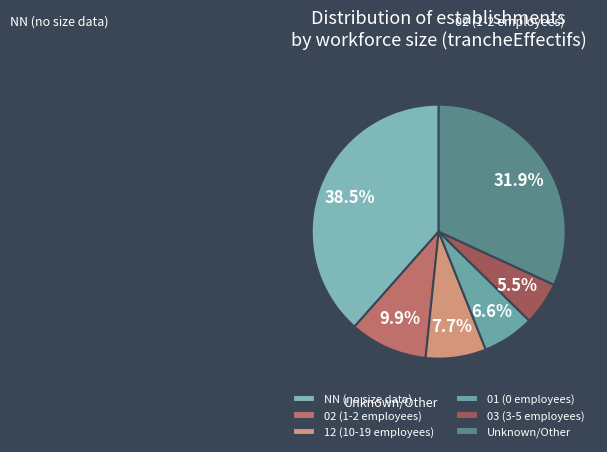

How many slices are in this pie chart?

6